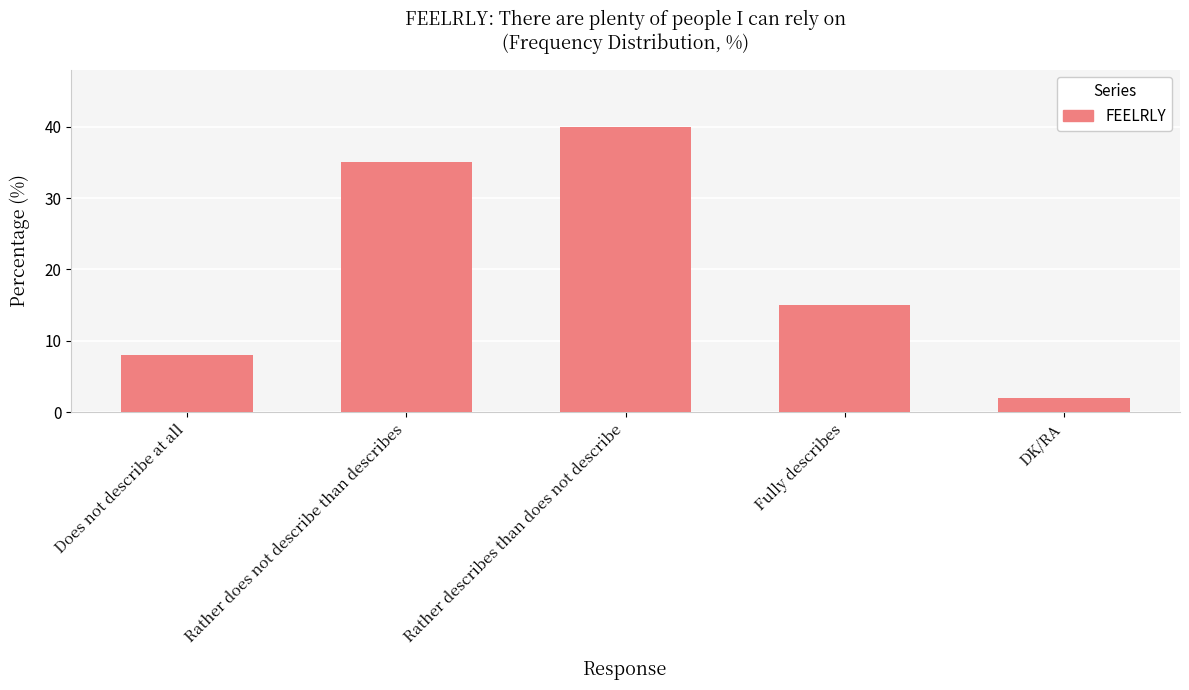

Are the bars grouped side by side (vs. stacked)?

No